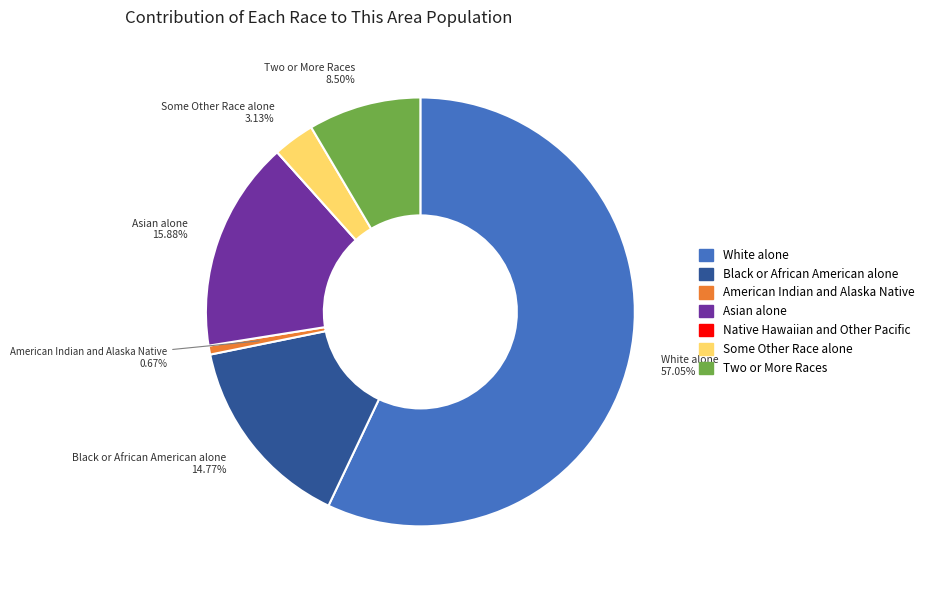

Do Asian alone and Two or More Races together represent more than half of the pie?

No